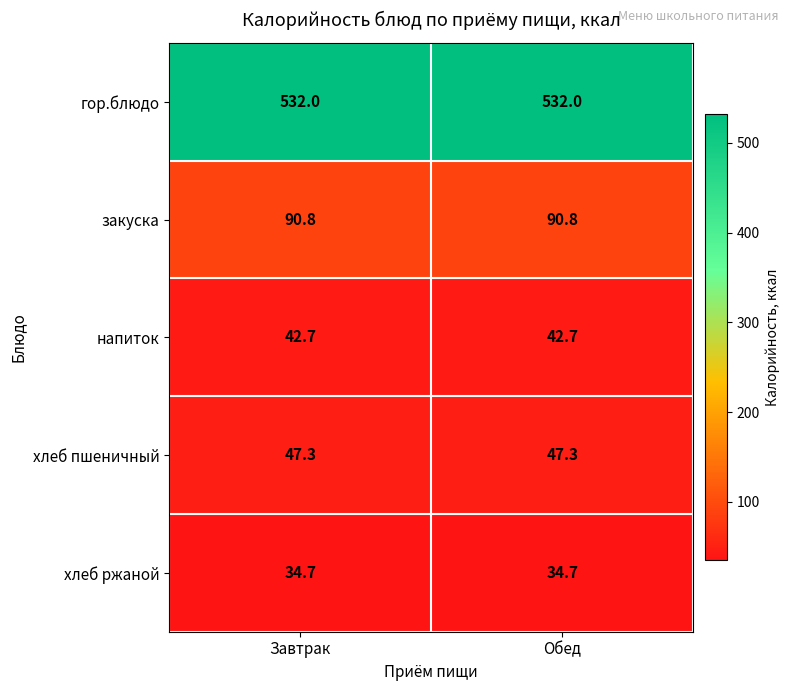

What is the total value across all series at Завтрак?

747.5